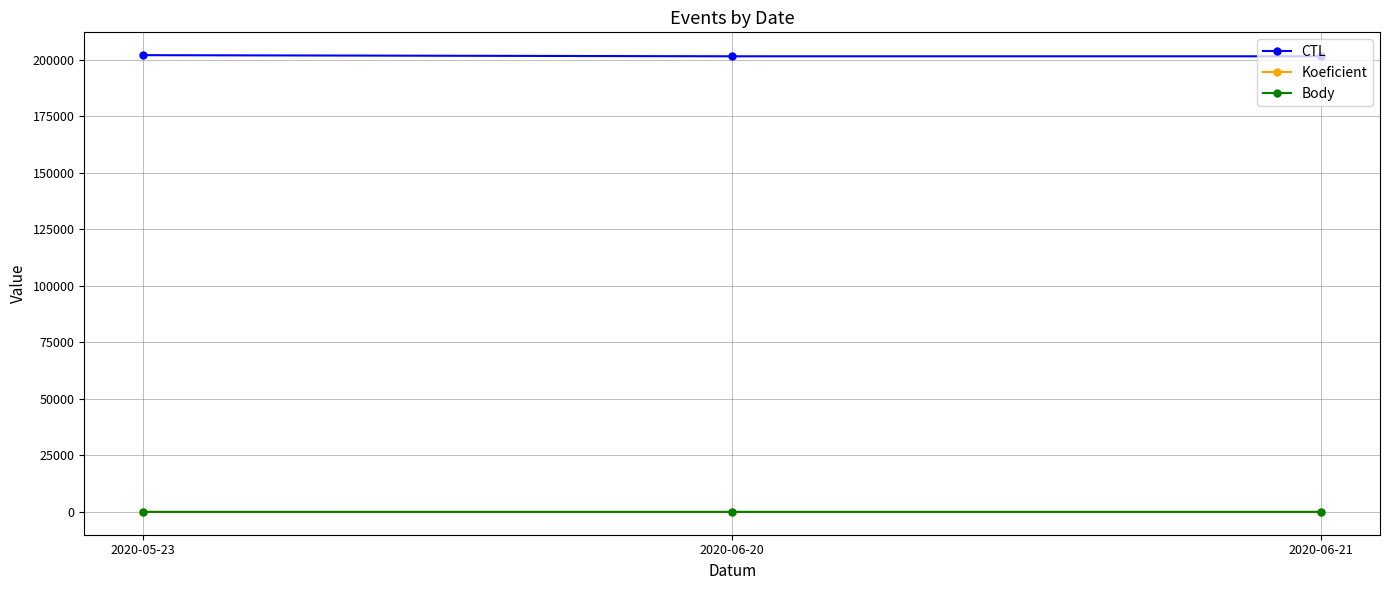

What is the difference between the Body values at 2020-05-23 and 2020-06-20?

5